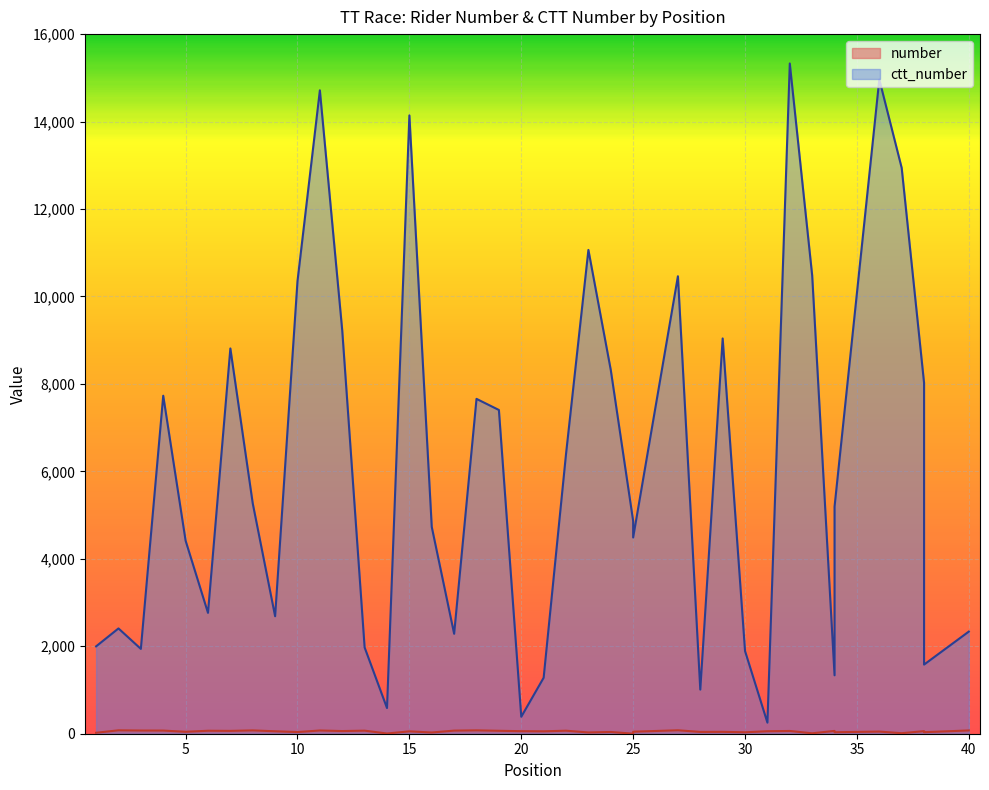

What is the value of the ctt_number point at the 36th from the left?

14964